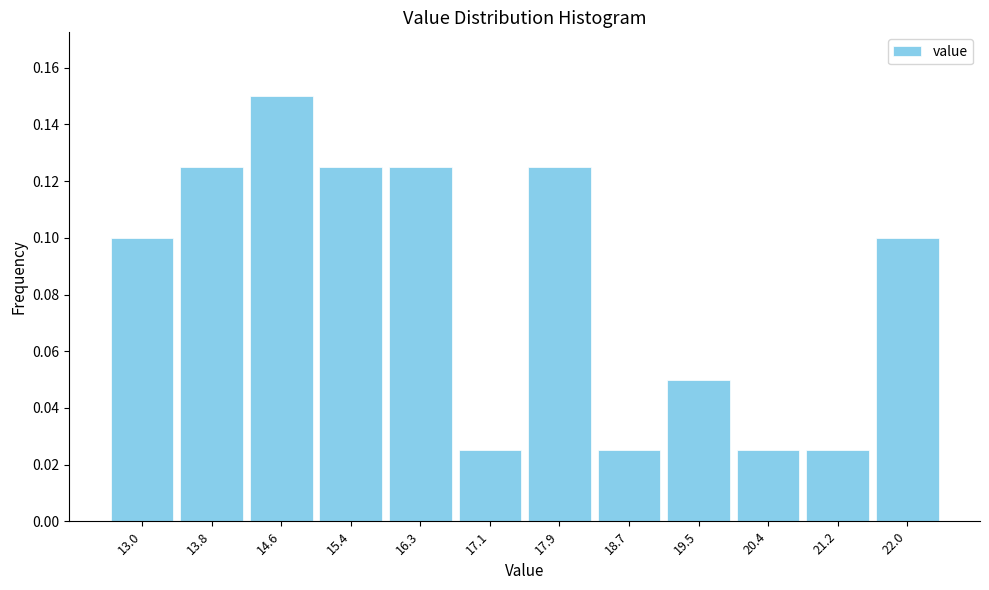

Count the values in the range 0 to 1.

12